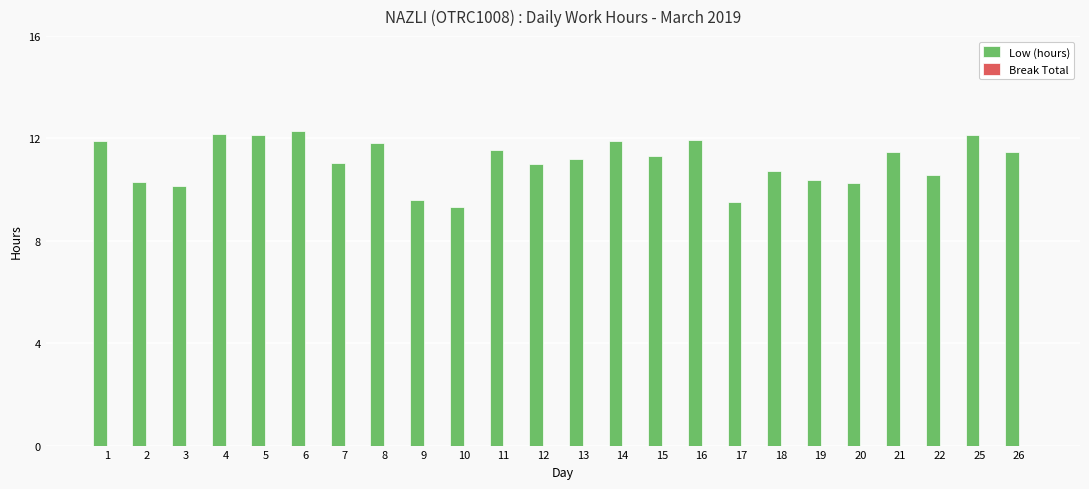

What is the ratio of the value at 4 to the value at 3?

1.2